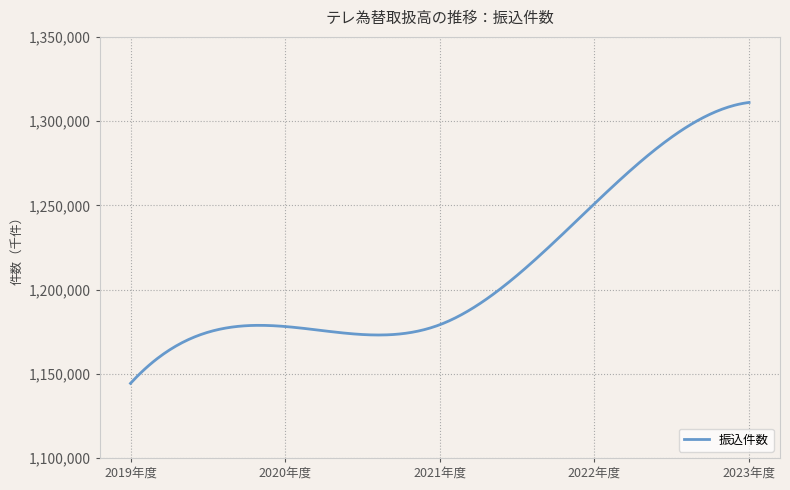

What is the difference between the maximum and minimum values?

166770.0